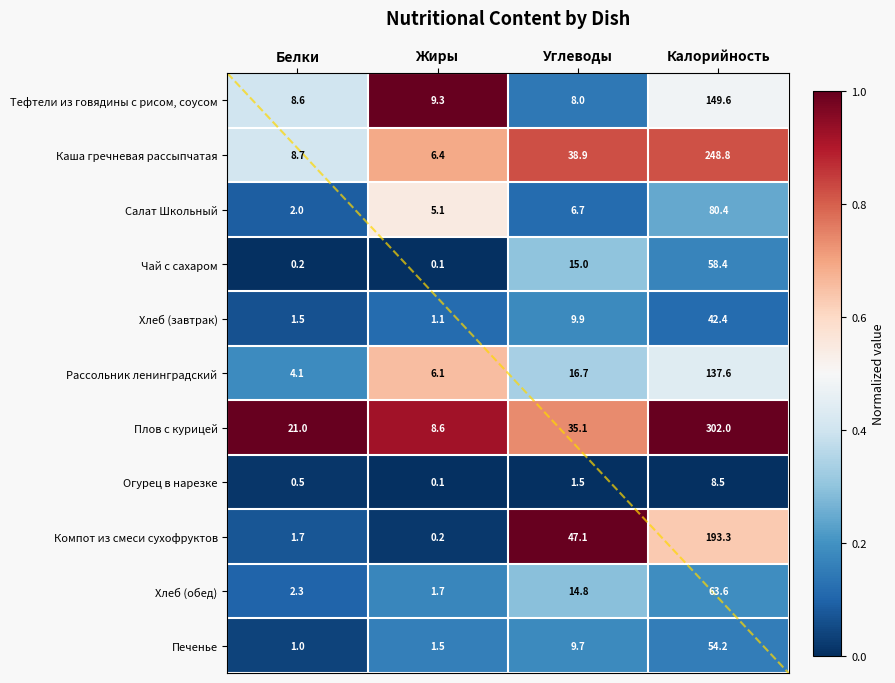

The Компот из смеси сухофруктов series shows 0.0 at Жиры. True or false?

False